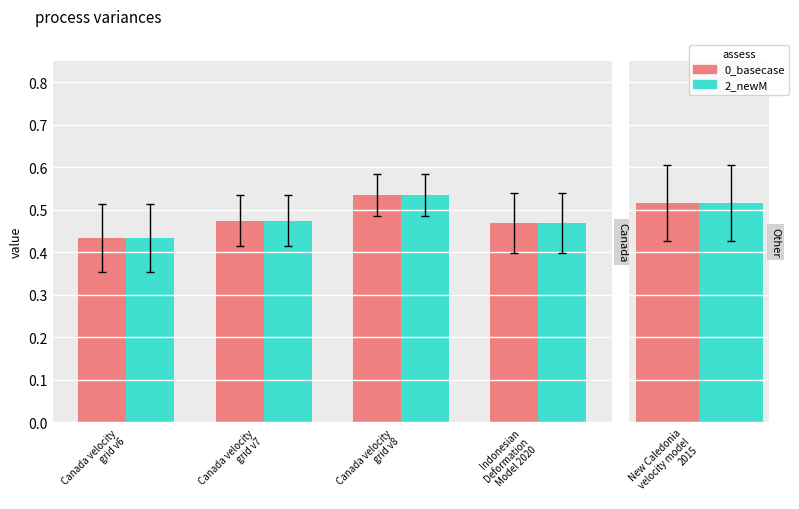

What is the smallest value displayed?

0.4